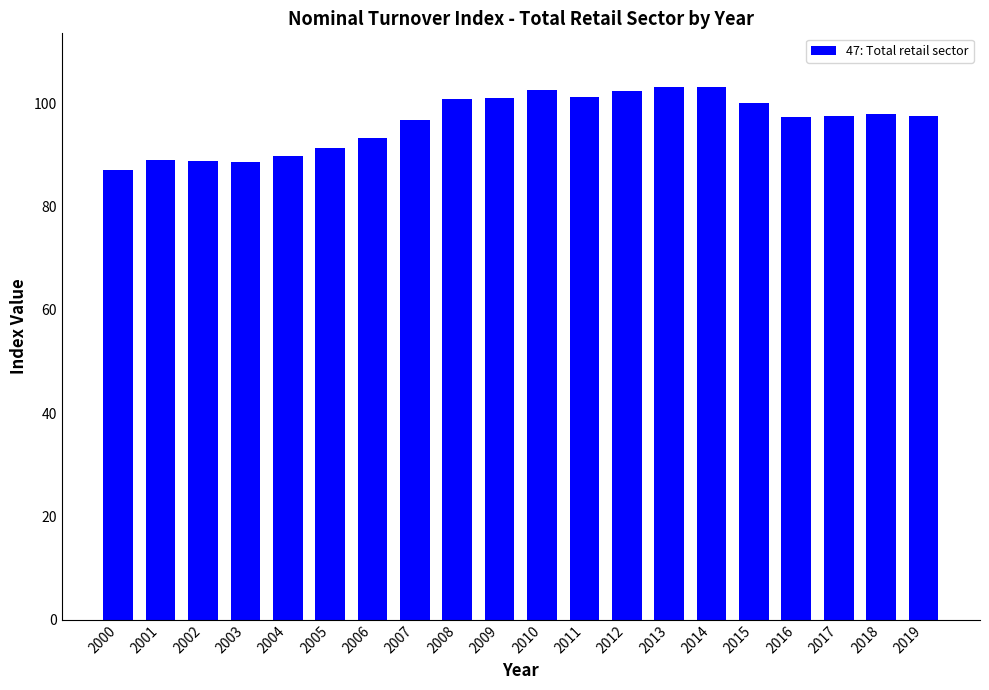

What is the ratio of the value at 2018 to the value at 2012?

1.0